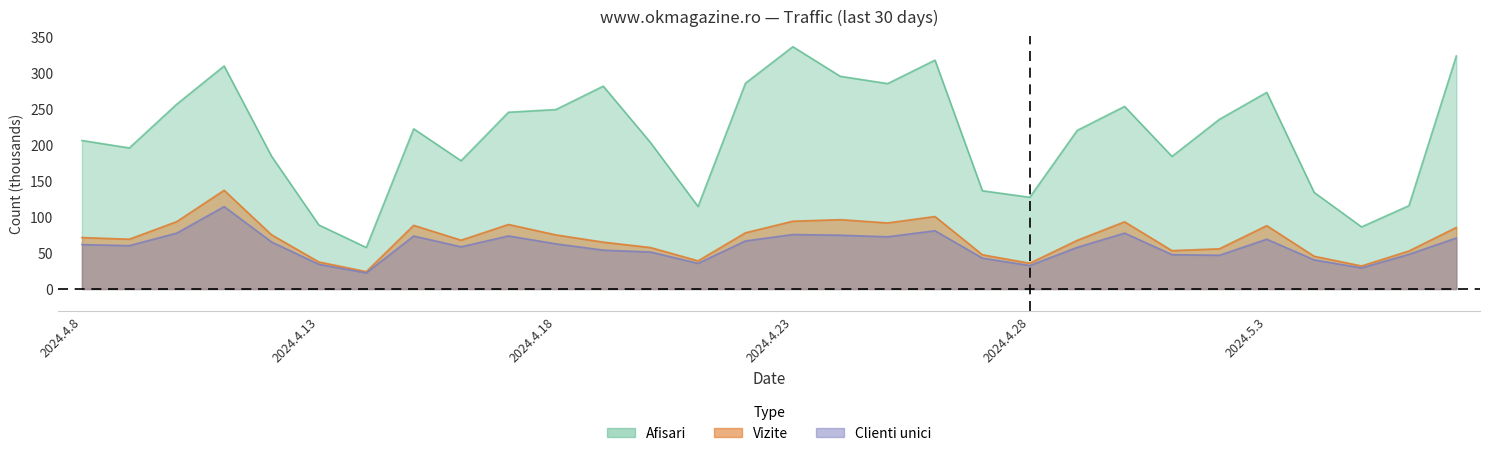

Which has a higher value, 19 or 8?

8